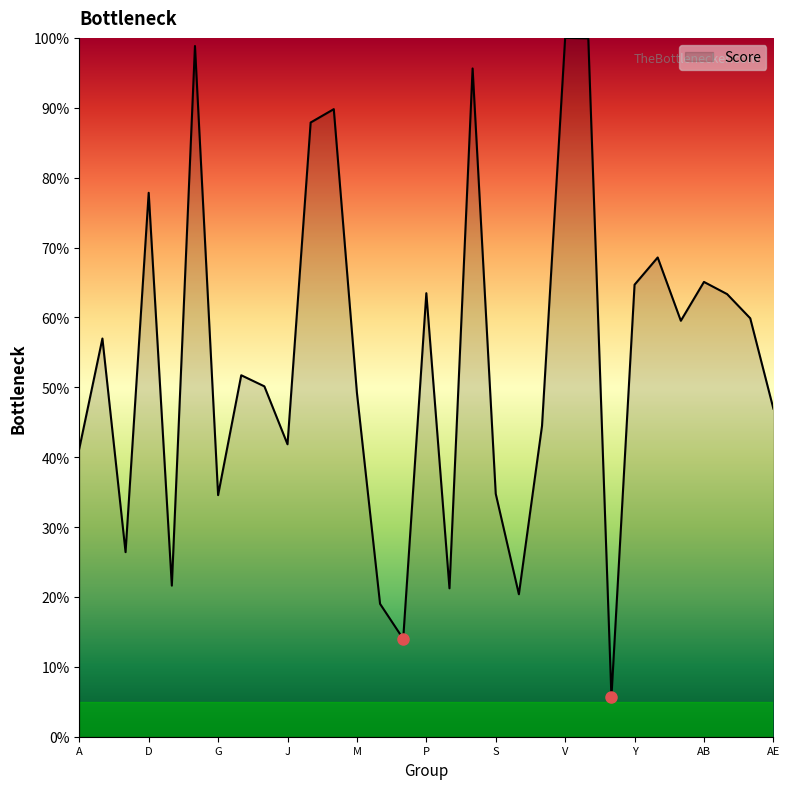

What is the smallest value displayed?

5.7